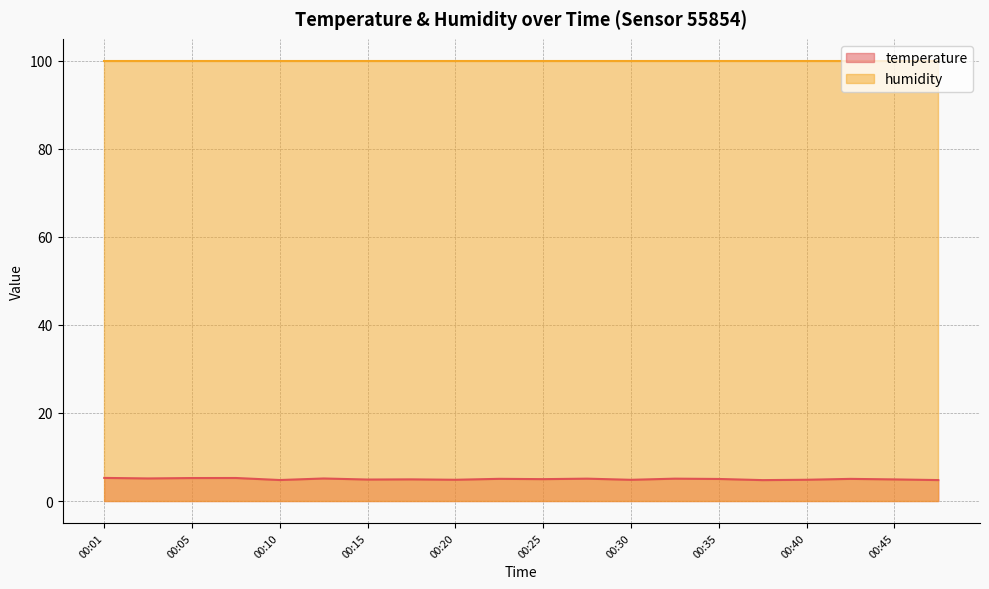

What is the value of the 20th point from the left?

4.8